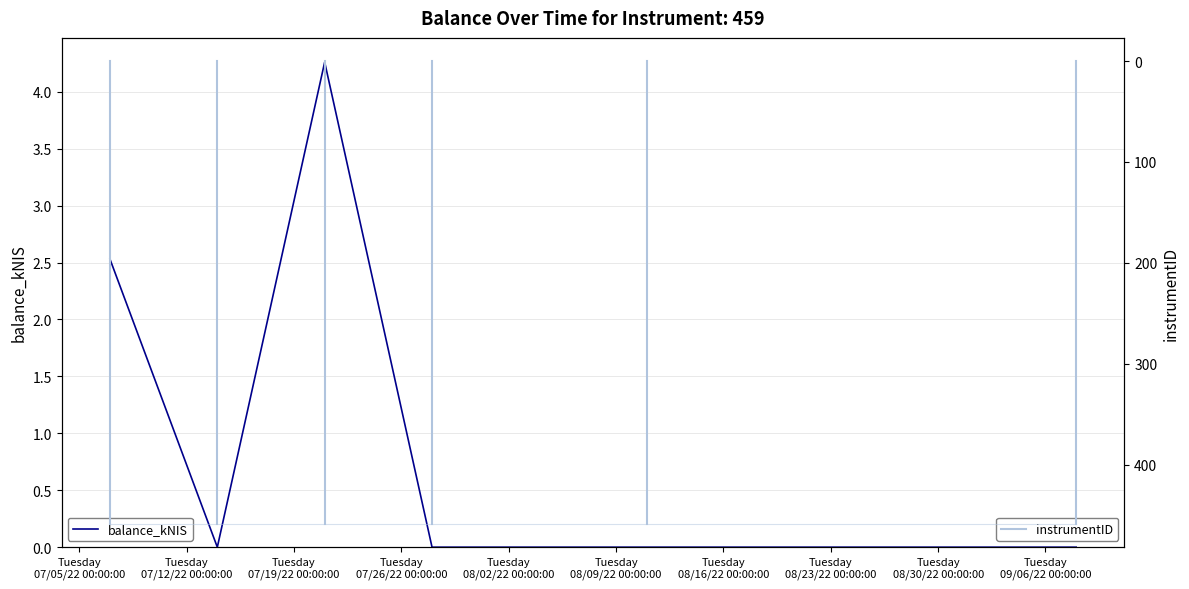

Reading left to right, list all the values displayed in this chart.

2.5	0.0	4.3	0.0	0.0	0.0